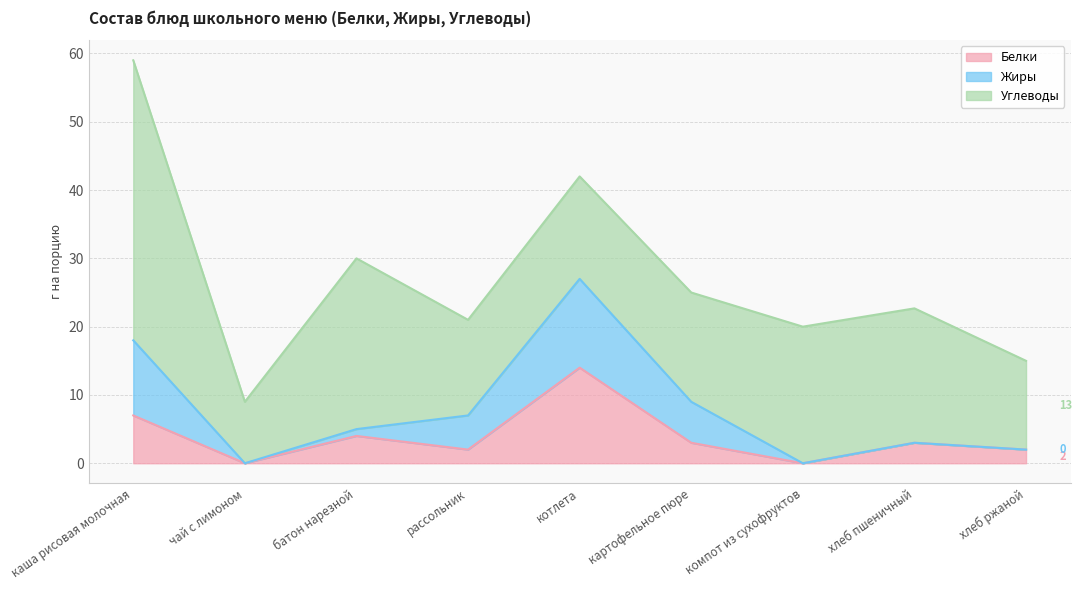

List the series in order of their peak value, highest first.

Углеводы, Белки, Жиры